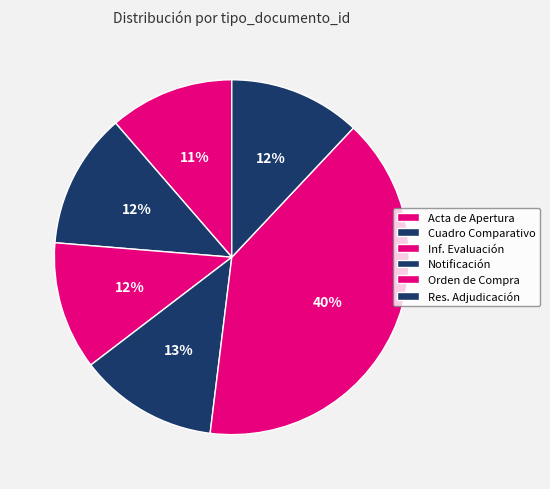

How many slices are in this pie chart?

6